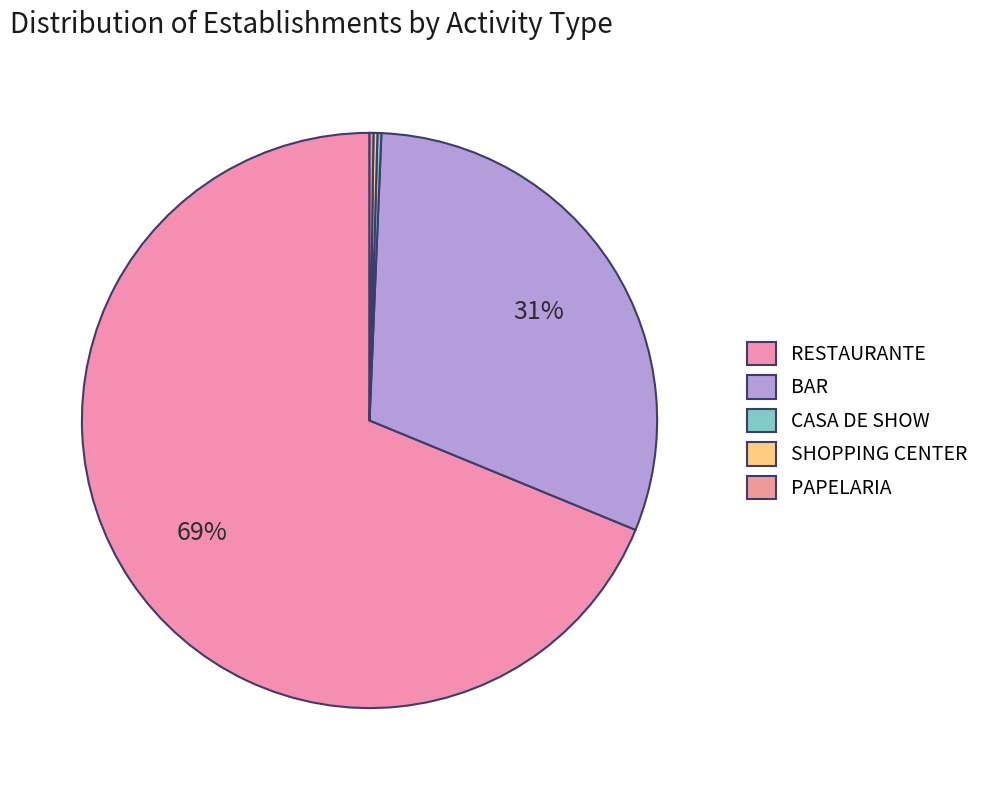

How many slices are in this pie chart?

5